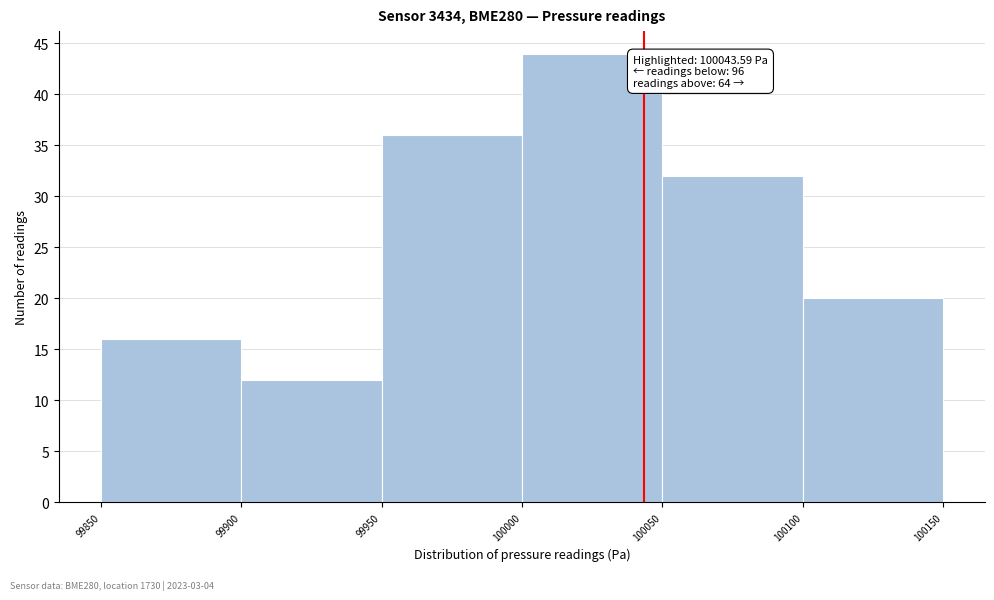

Which range on the x-axis has the tallest bar?

100000 to 100050